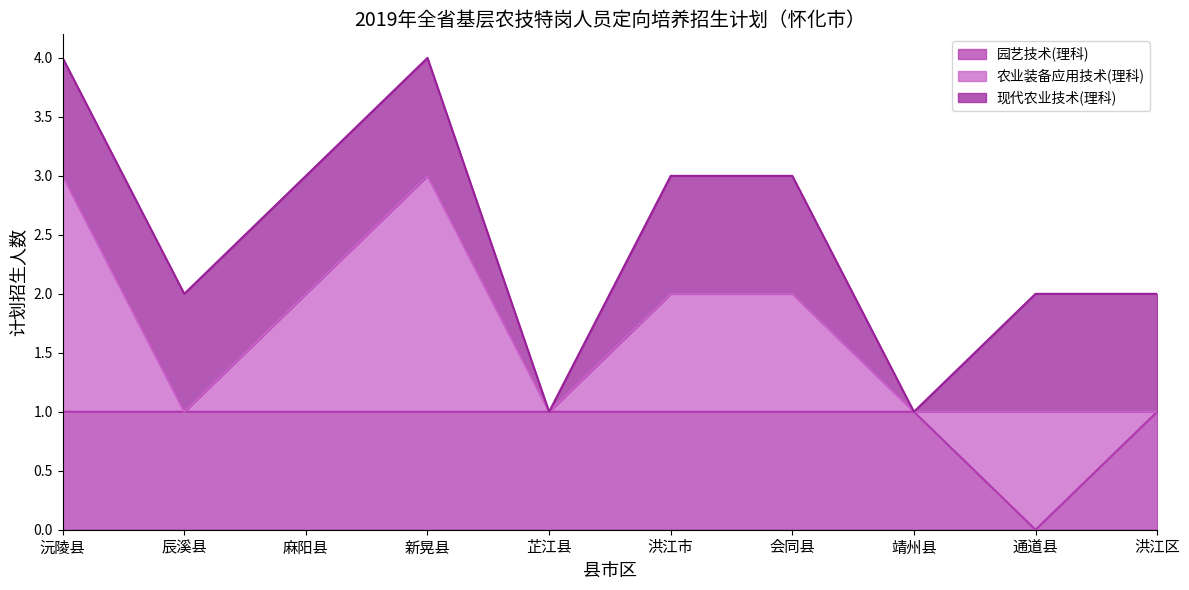

How many lines are shown in the chart?

3